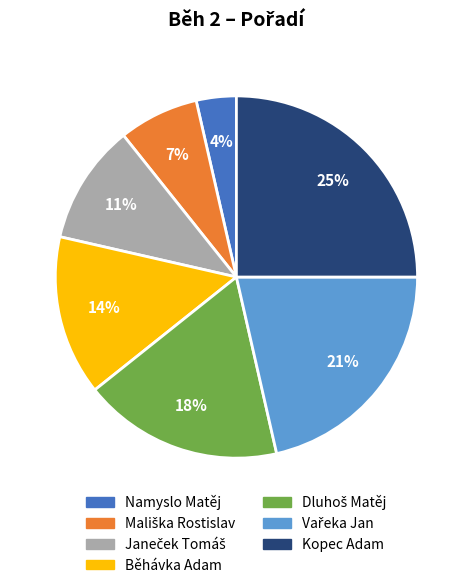

To the nearest percent, what is the difference between the largest and smallest slice percentages?

21%